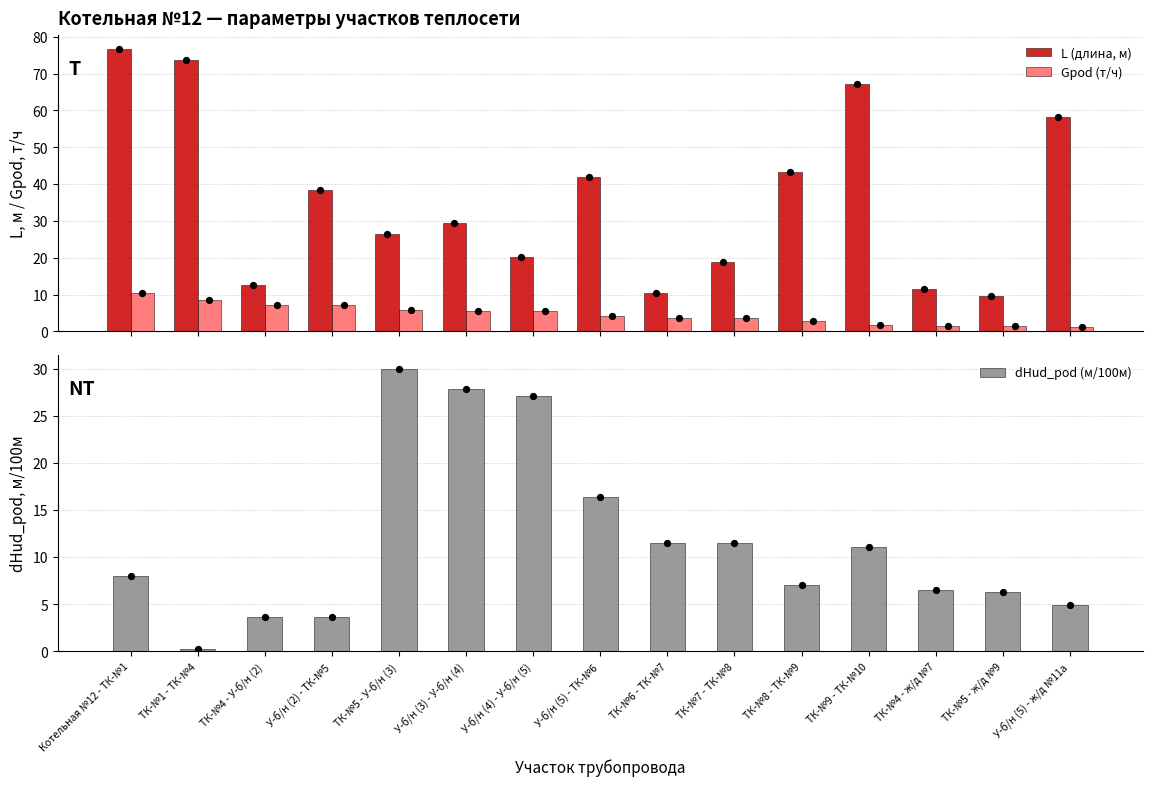

Is the value of L (длина, м) at ТК-№4 - У-б/н (2) greater than the value of Gpod (т/ч) at У-б/н (4) - У-б/н (5)?

Yes